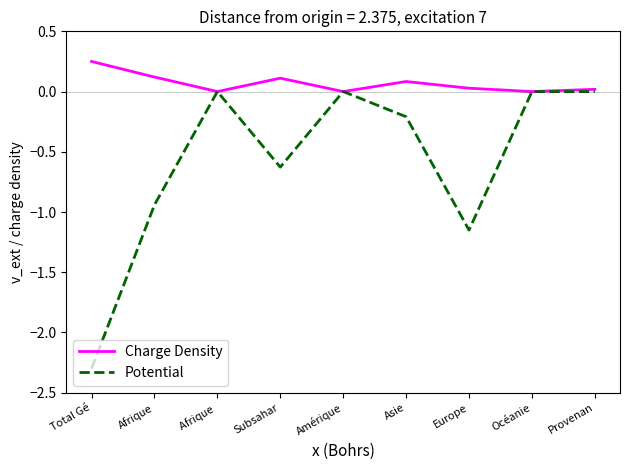

Which series has the largest total across all categories?

Charge Density